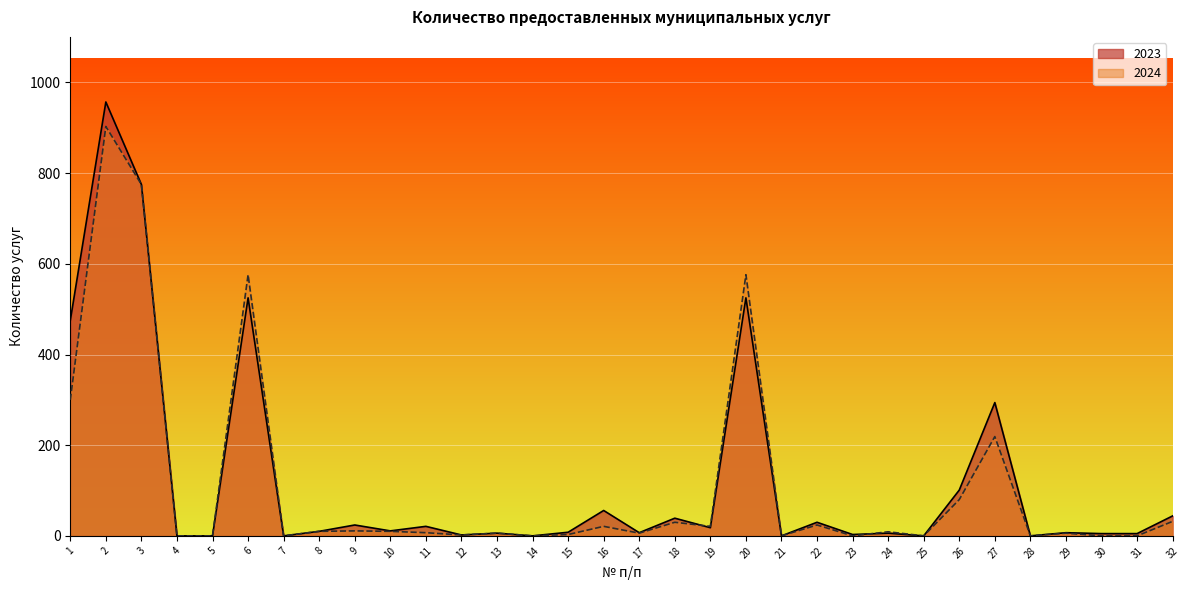

At which category is the sum across all series the highest?

2